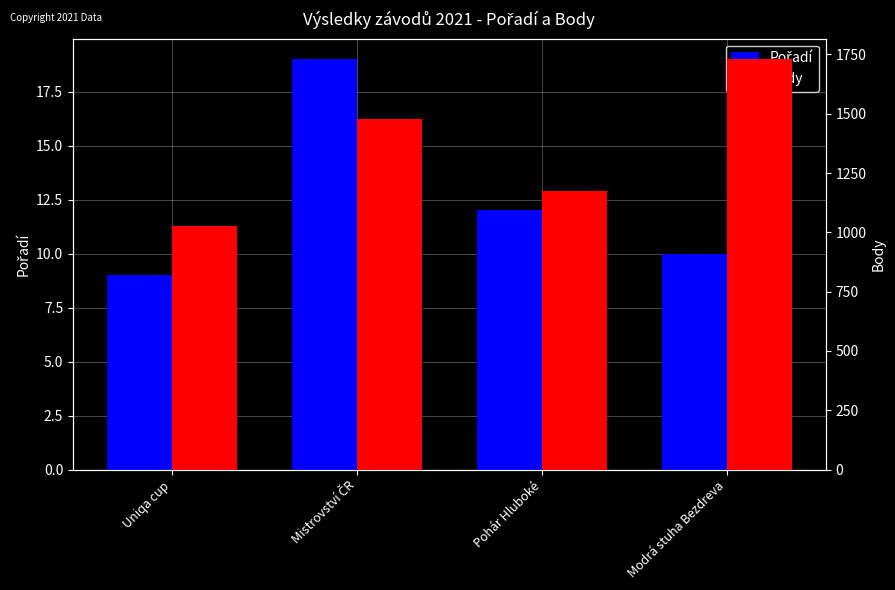

At which category is the sum across all series the highest?

Modrá stuha Bezdreva